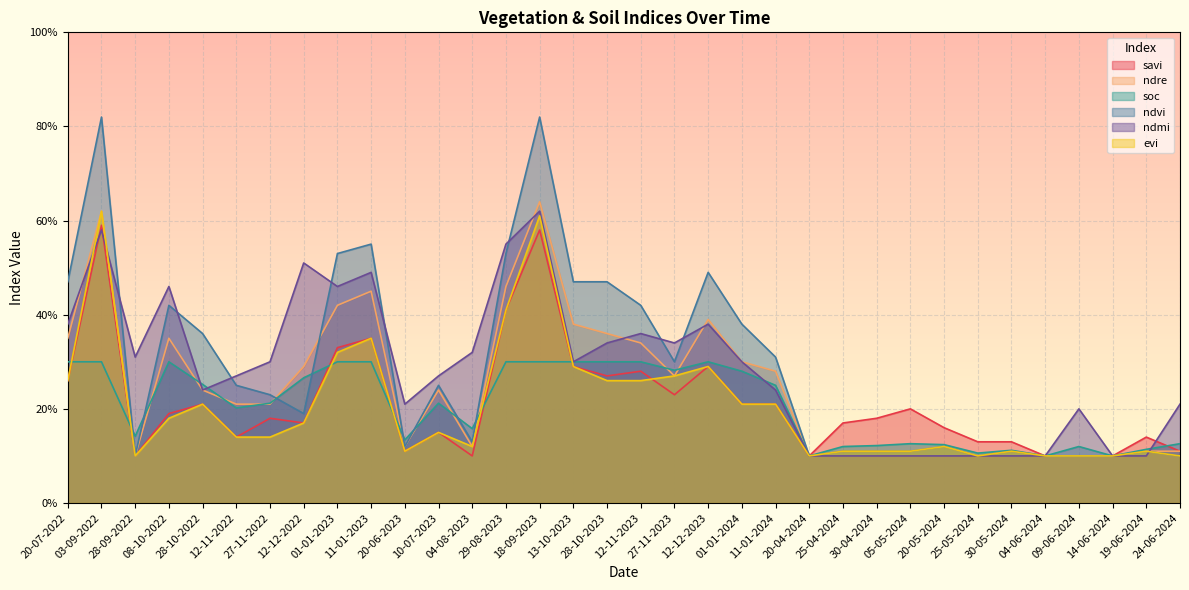

What is the greatest value displayed?

0.8